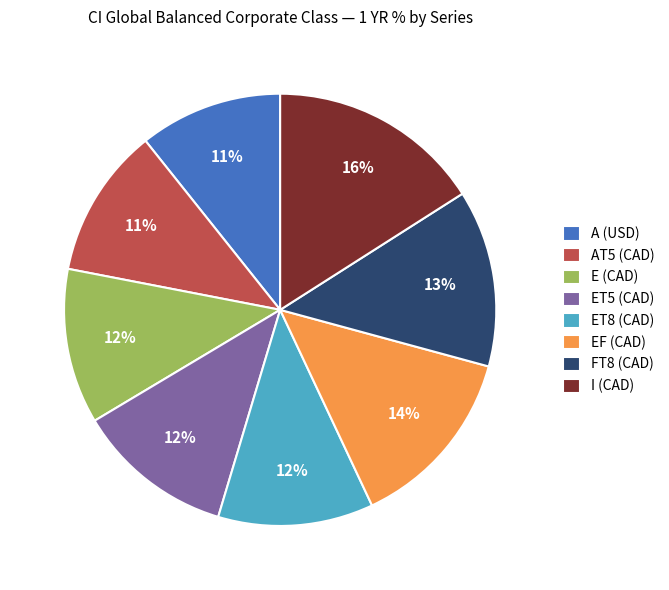

Is it true that E (CAD) is 5% of the pie?

False